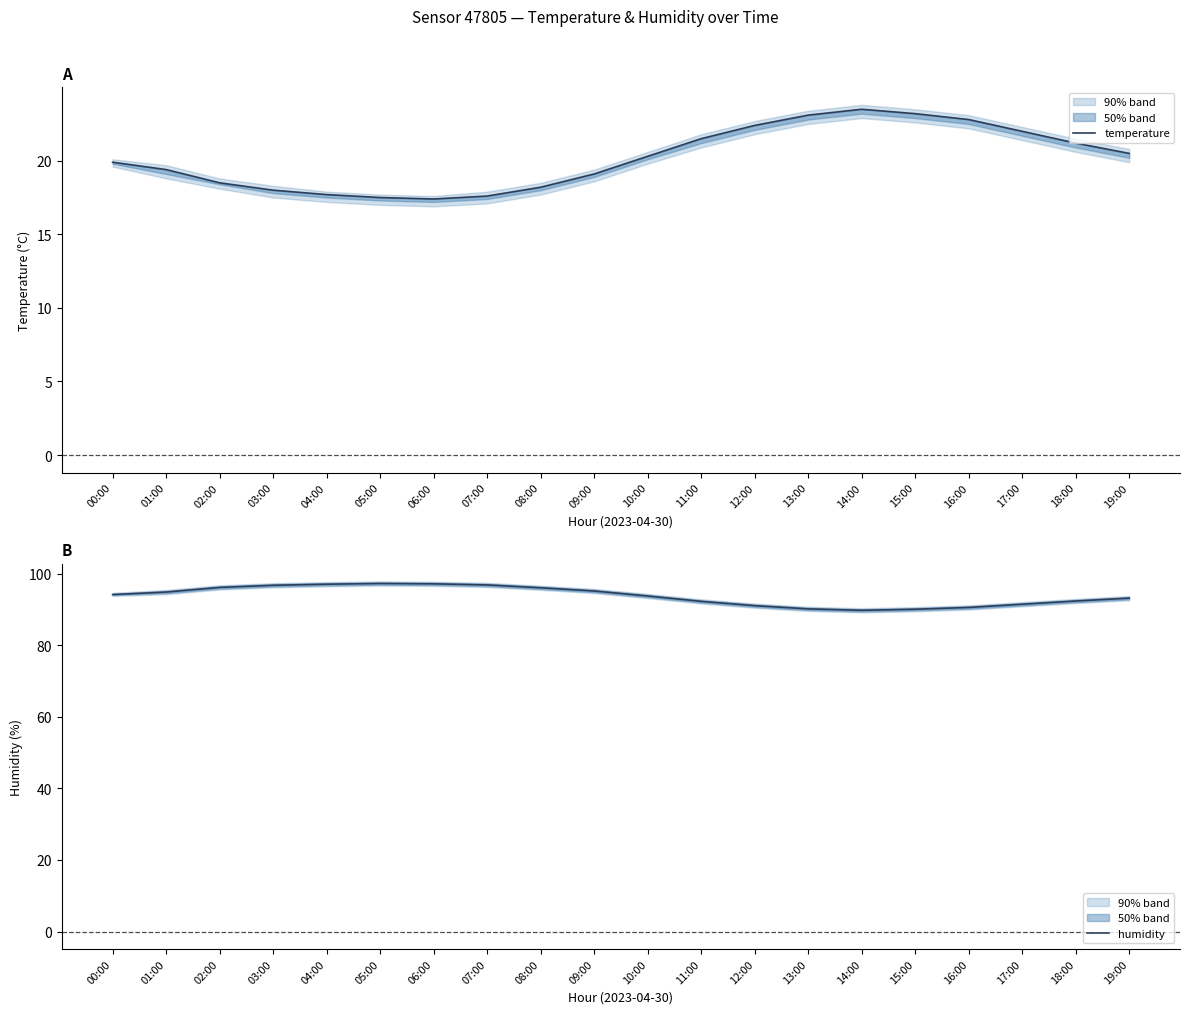

True or false: temperature and humidity cross at least once.

False